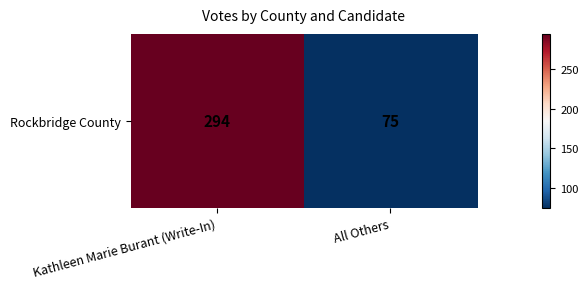

List the labels in order of value, largest first.

Kathleen Marie Burant (Write-In), All Others